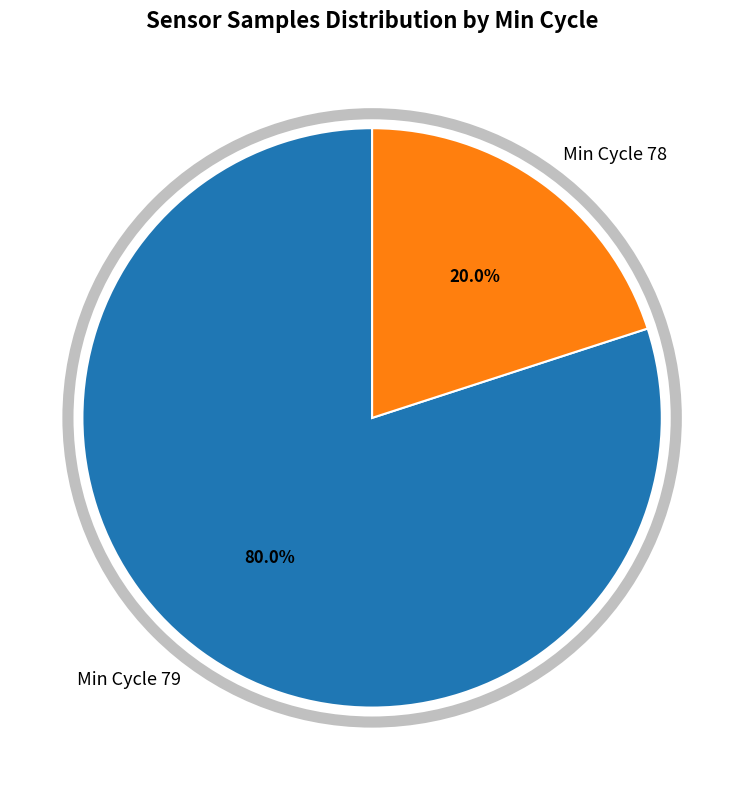

What is the smallest slice in the pie chart?

Min Cycle 78